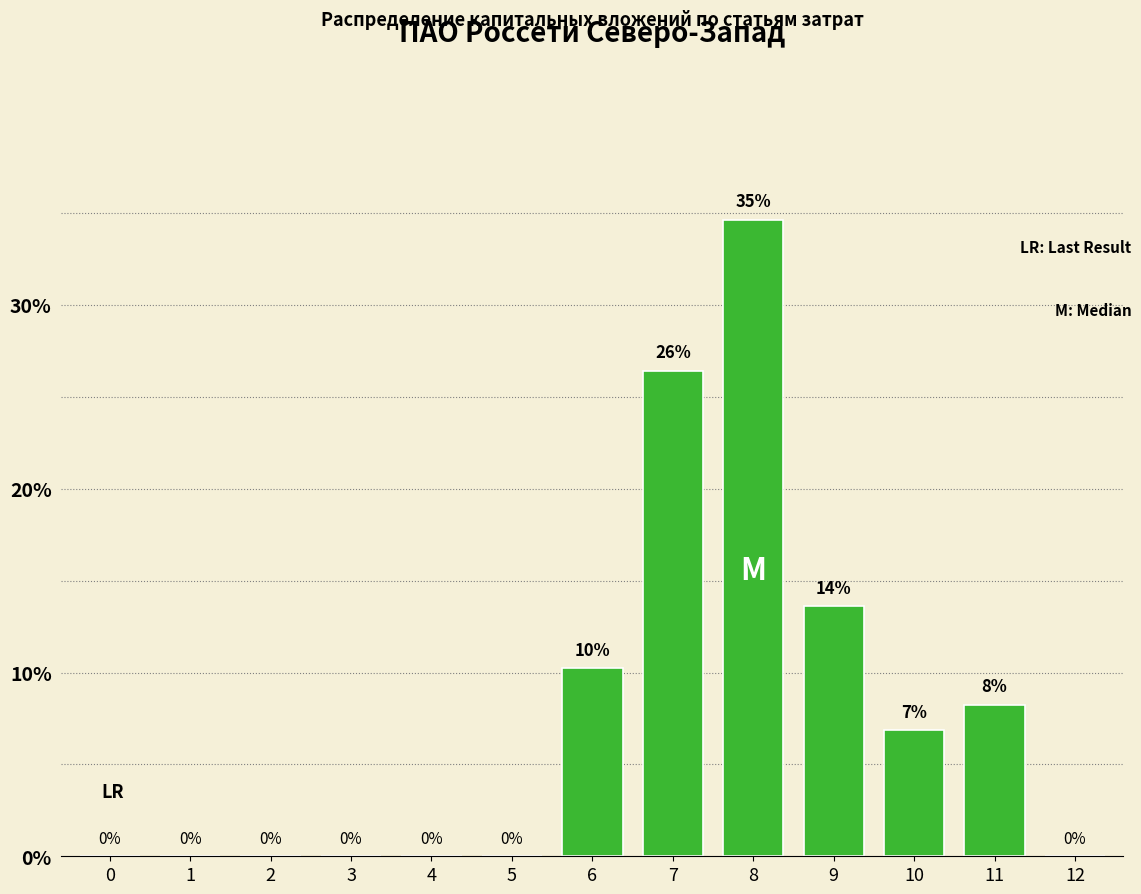

What is the sum of all values?

100.0